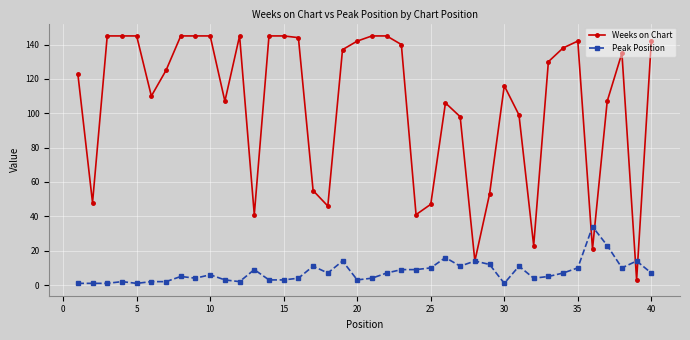

True or false: Peak Position has more than 2 interior local peaks.

True